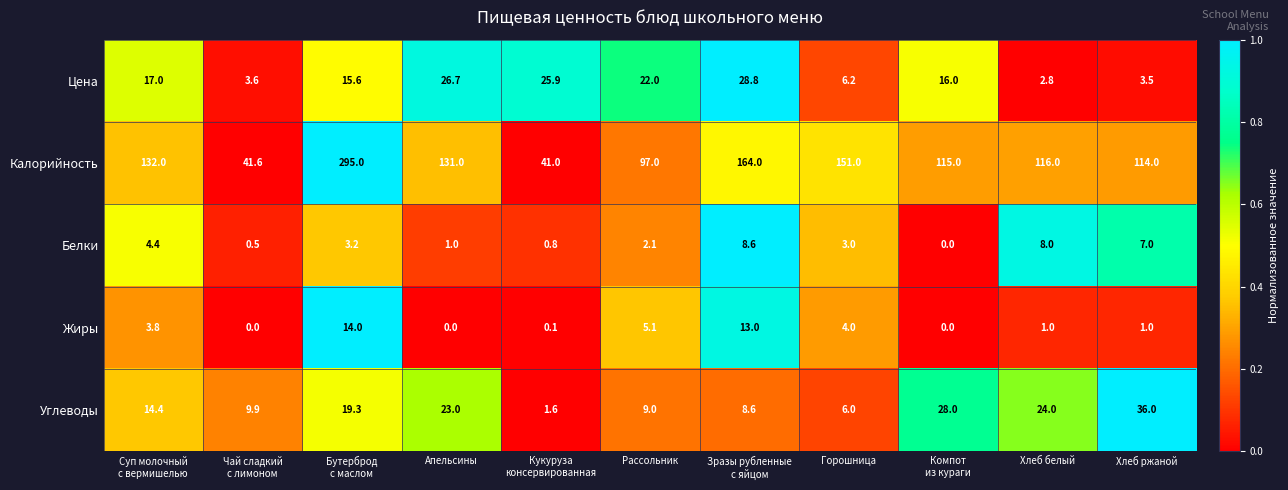

What is the minimum value for Углеводы?

1.6